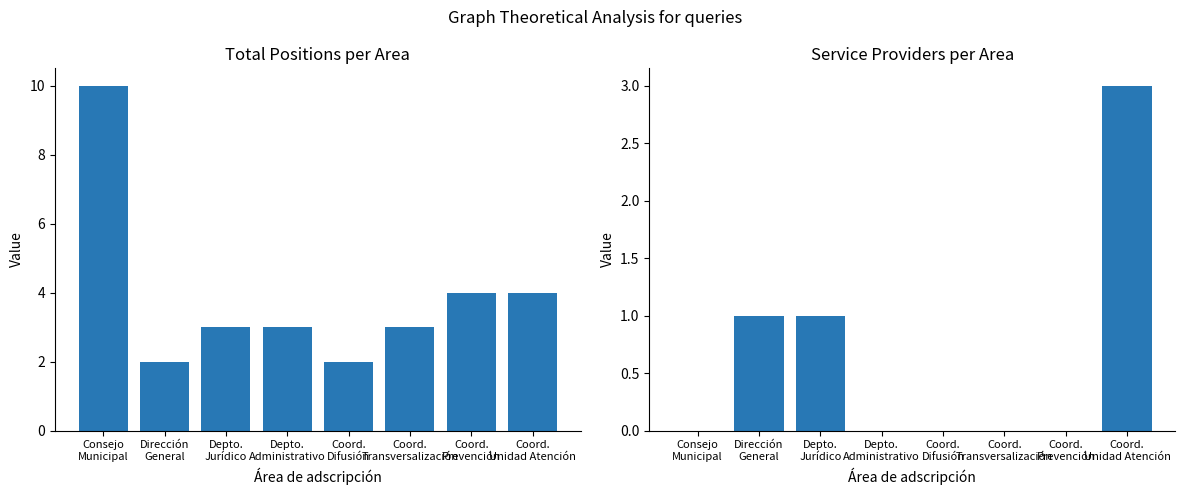

Reading left to right, list all the values displayed in this chart.

Total Positions per Area: 10	2	3	3	2	3	4	4
Service Providers per Area: 0	1	1	0	0	0	0	3